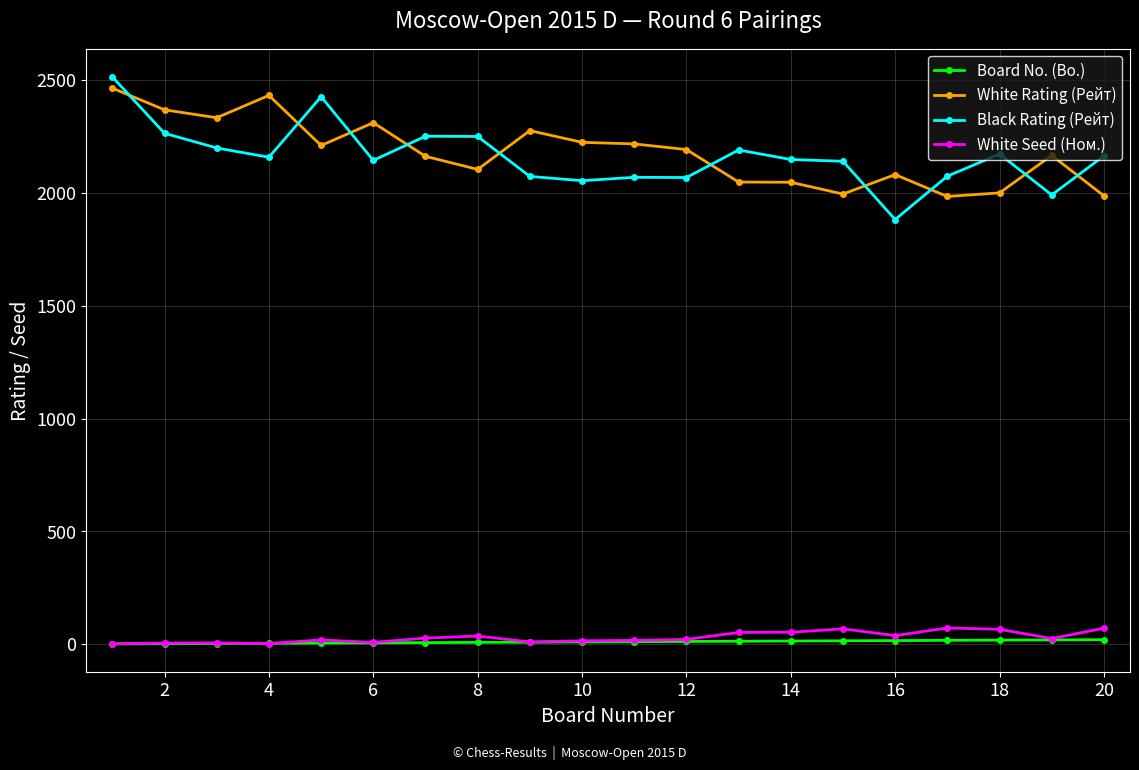

True or false: White Rating (Рейт) and White Seed (Ном.) intersect in this chart.

False